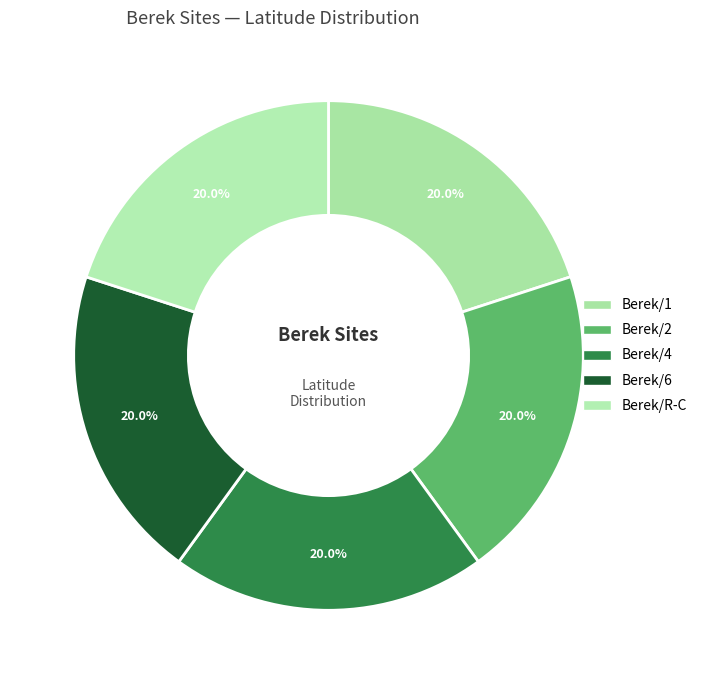

Count the number of slices in the pie.

5